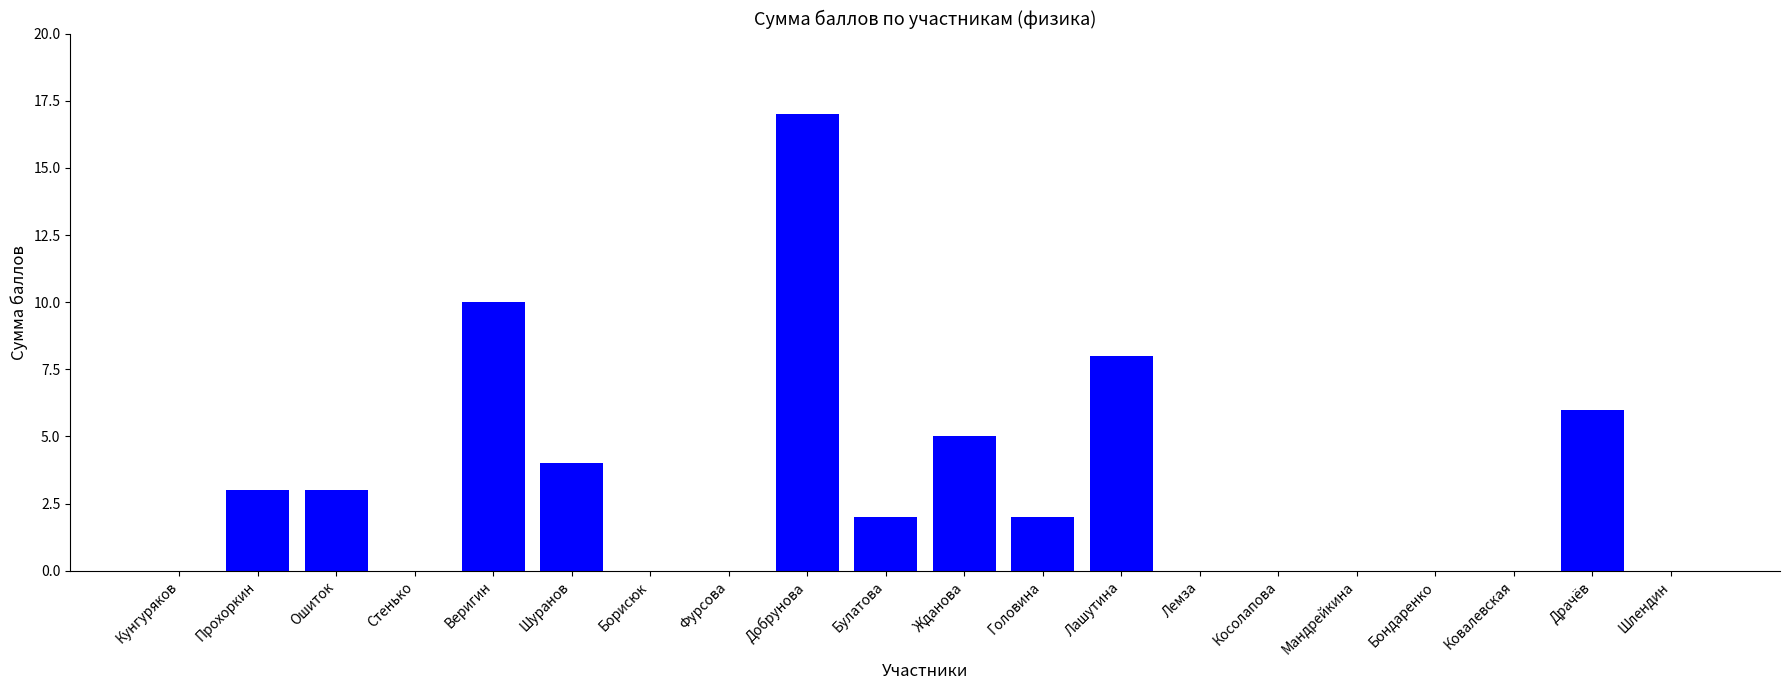

Does the chart contain stacked bars?

No